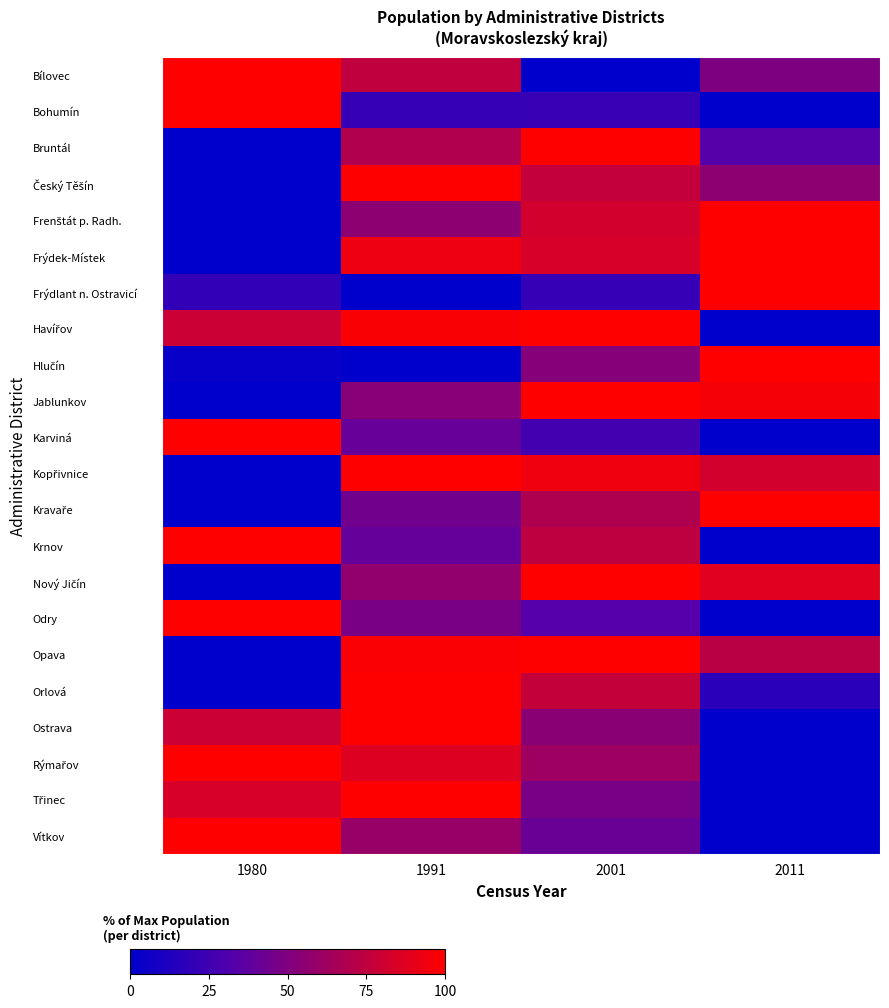

Count the number of categories in the chart.

4